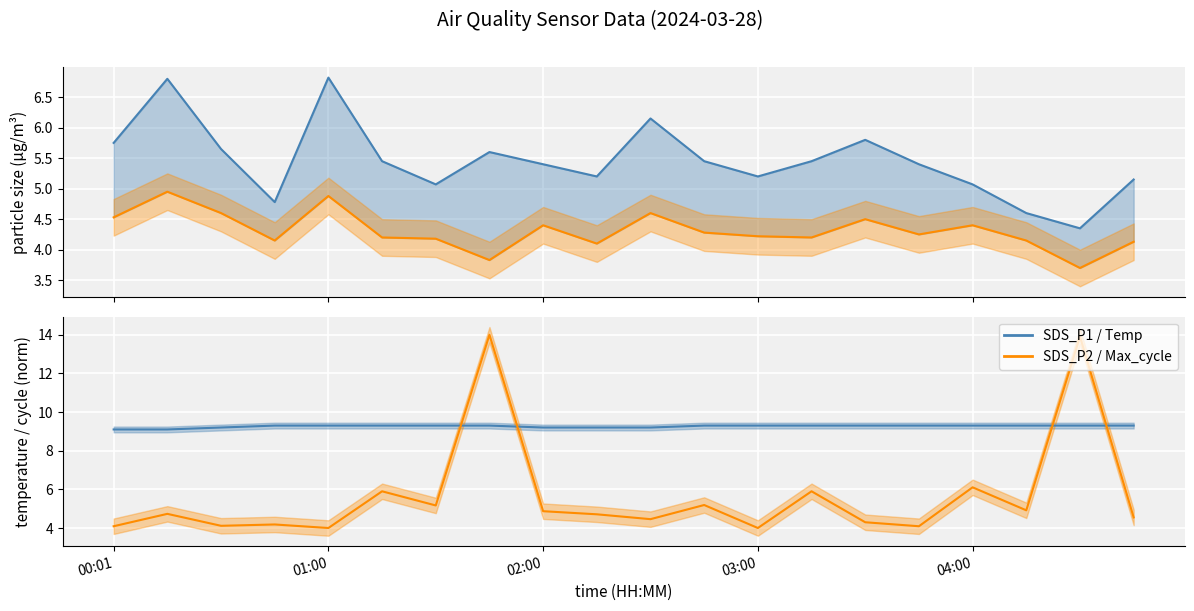

Between which two adjacent categories do Temp and Max_cycle (norm) first intersect?

6 and 7